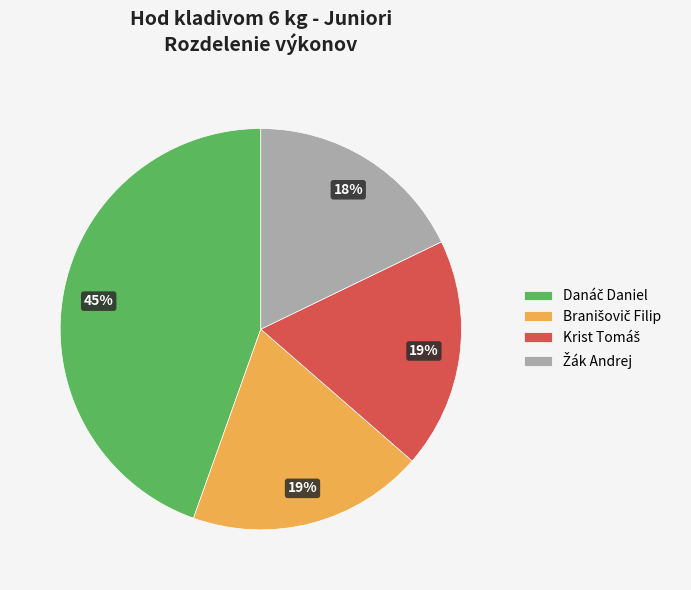

Is there any slice that represents more than half of the pie?

No